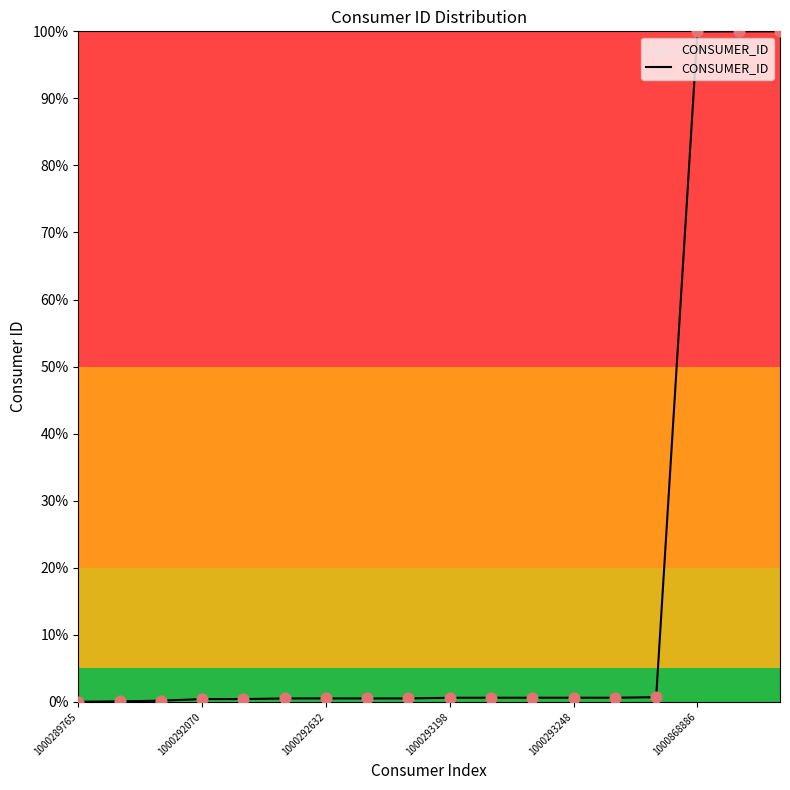

What is the difference between the maximum and minimum values?

100.0